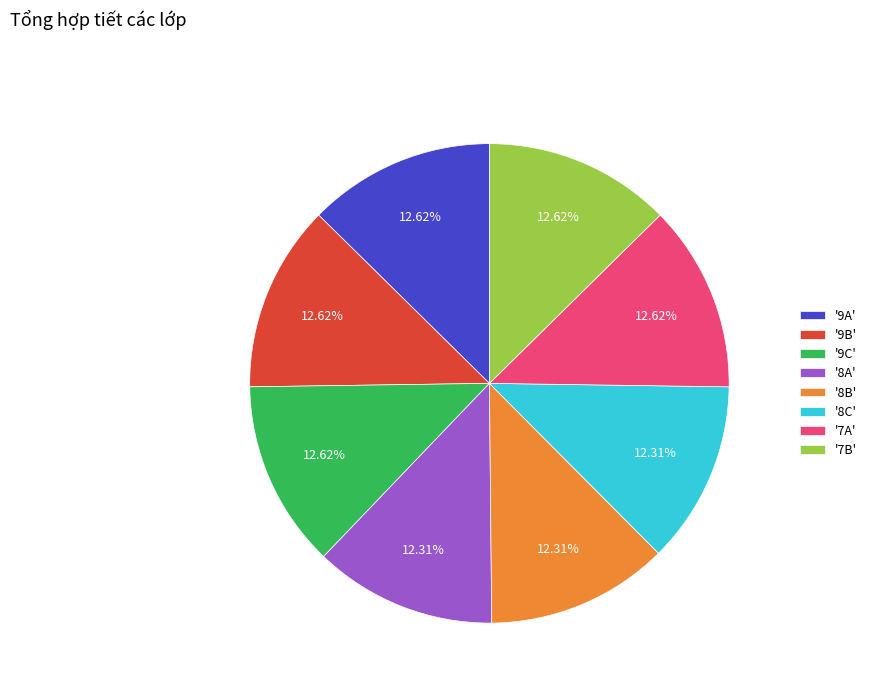

Combined, do '7A' and '9C' account for over 50%?

No